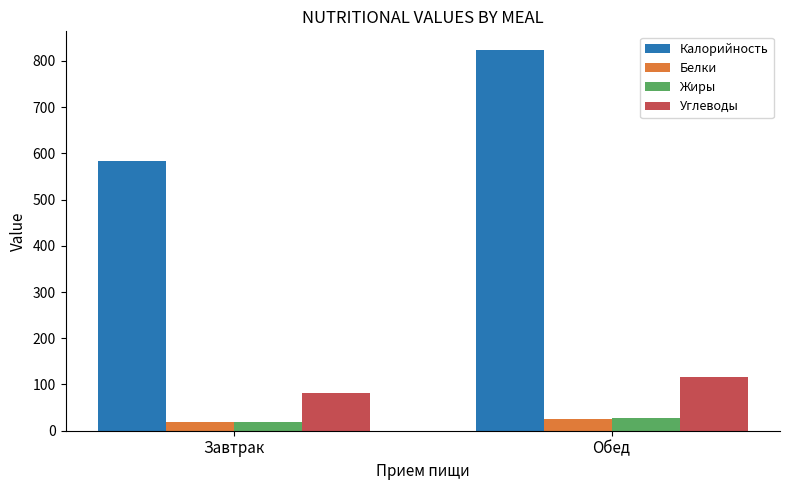

The Углеводы series shows 20.7 at Завтрак. True or false?

False